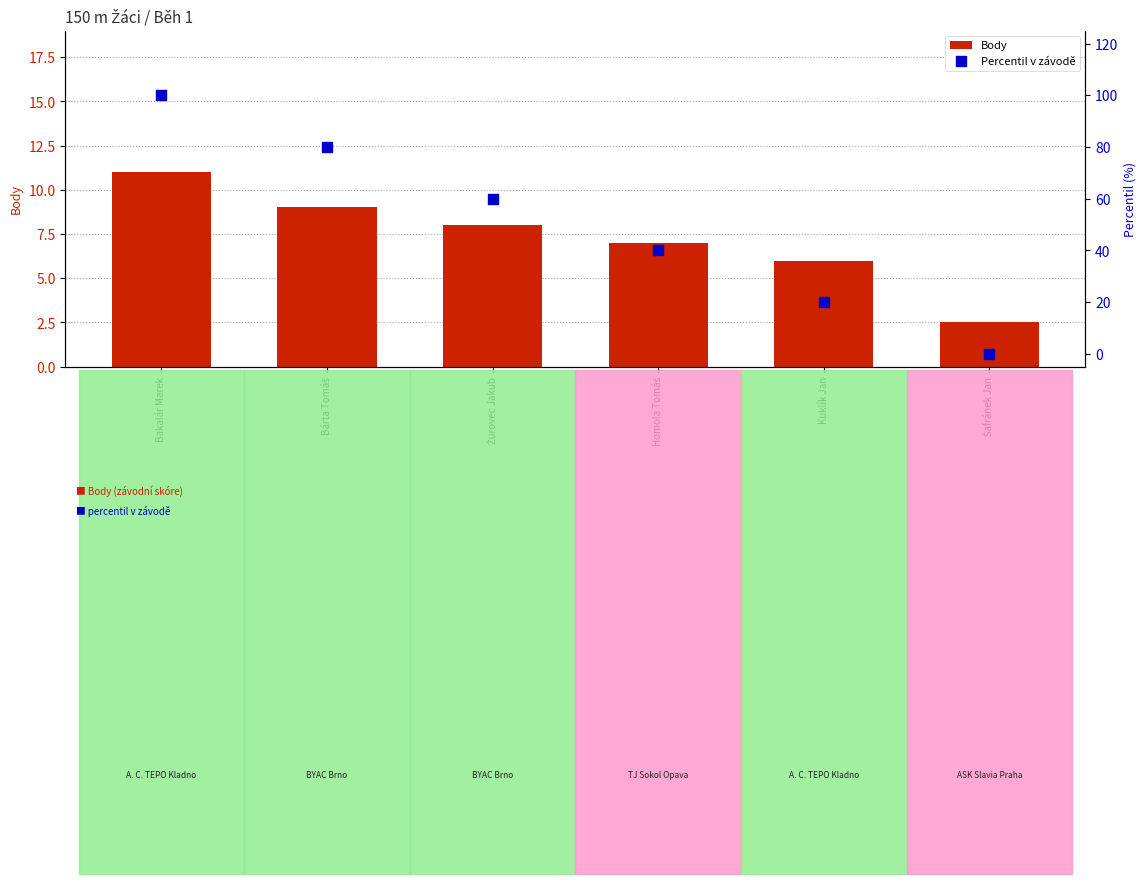

What is the total value across all series at Bakalár Marek?

111.0